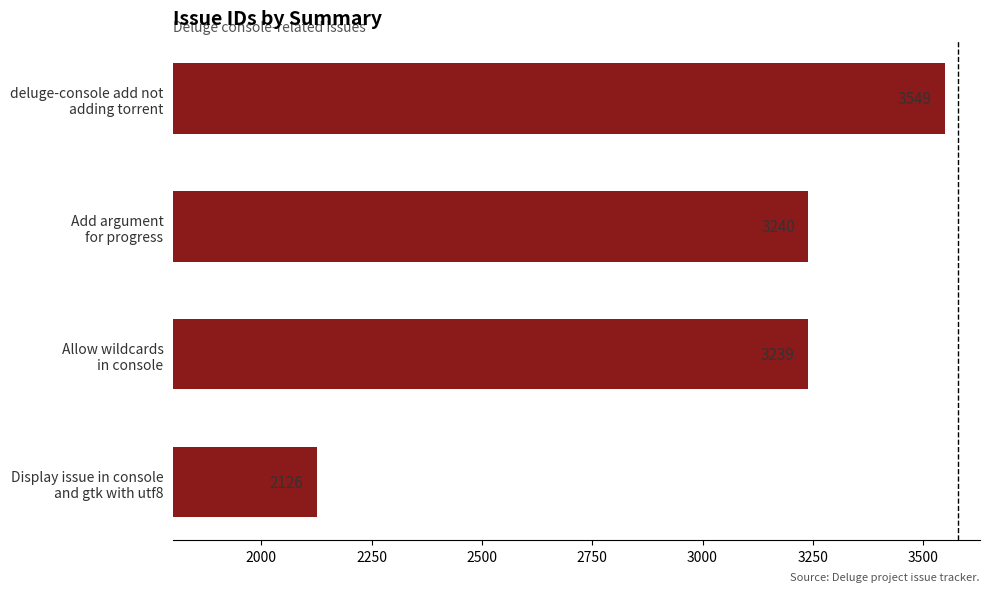

What is the difference between the maximum and minimum values?

1423